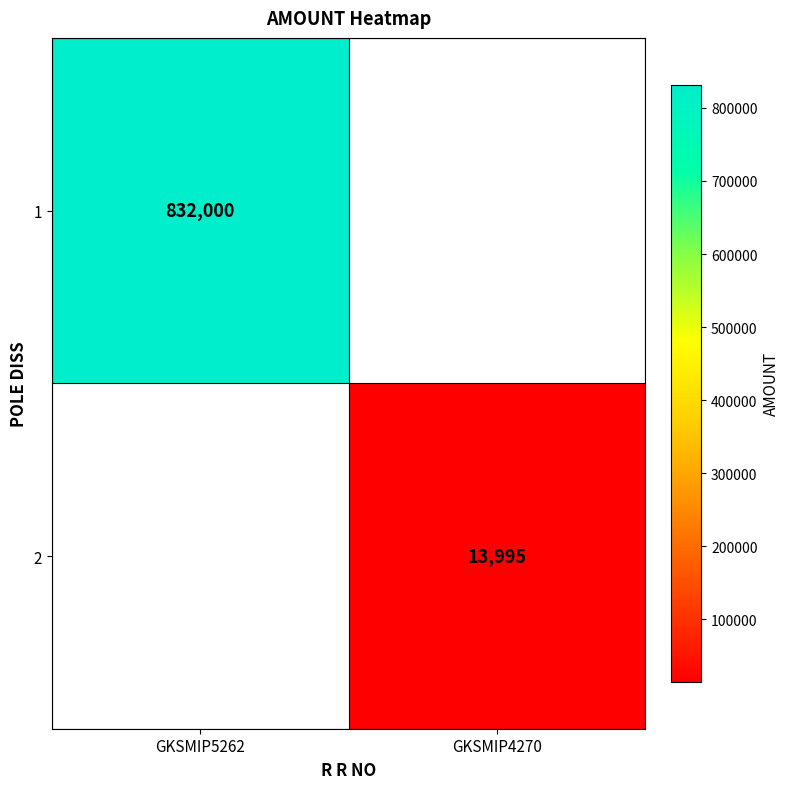

The value of 1 at GKSMIP5262 is 1183805. True or false?

False